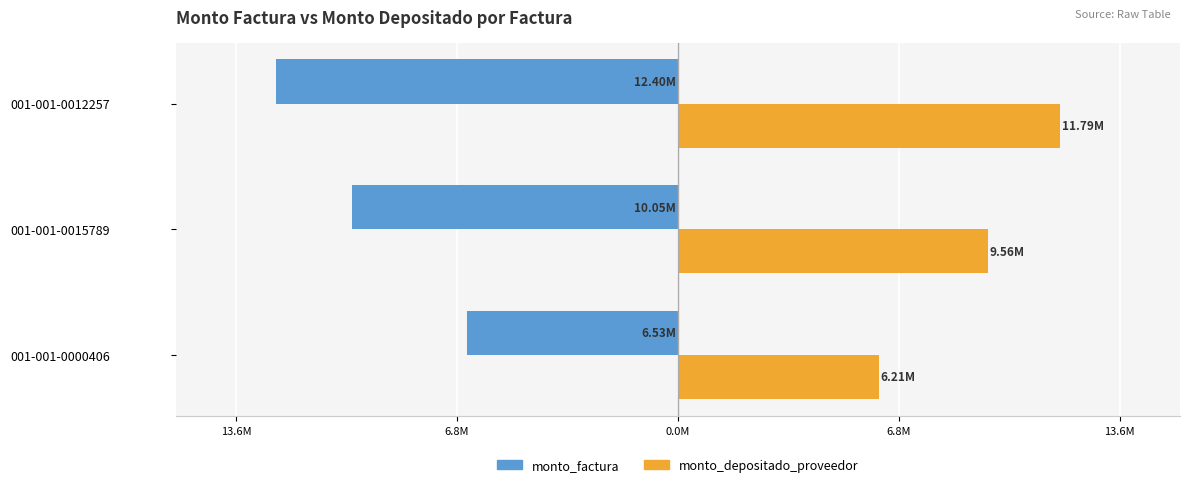

What are all the series names shown in the legend?

monto_factura, monto_depositado_proveedor